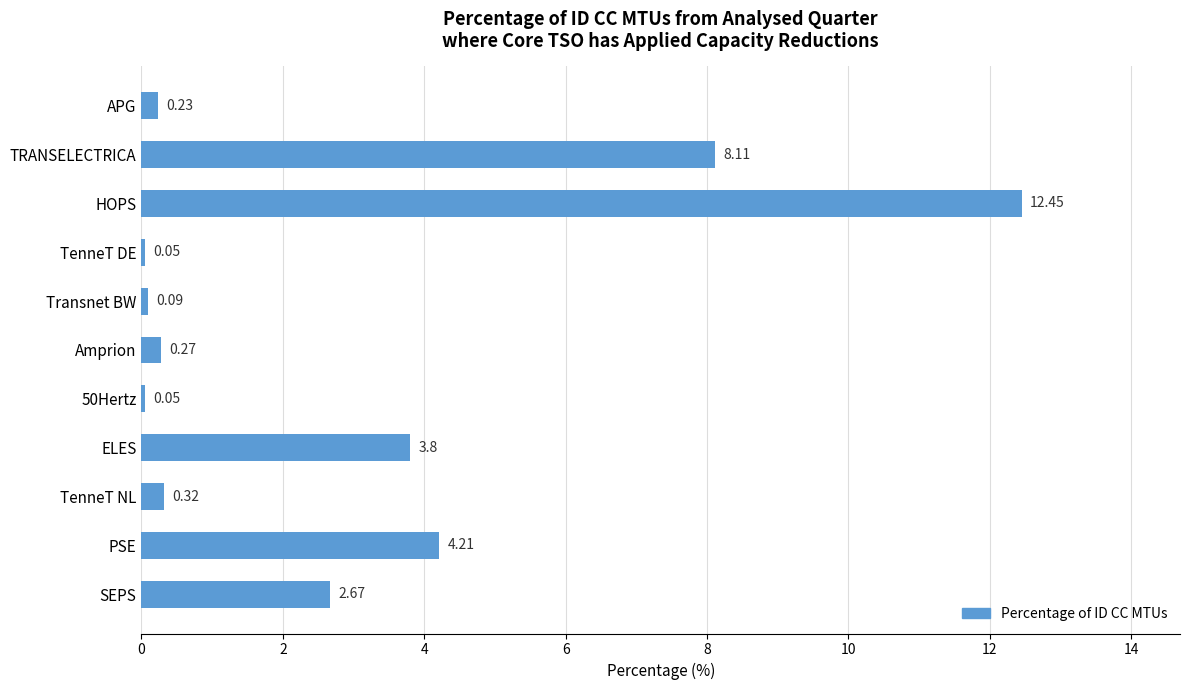

What is the average value?

2.9